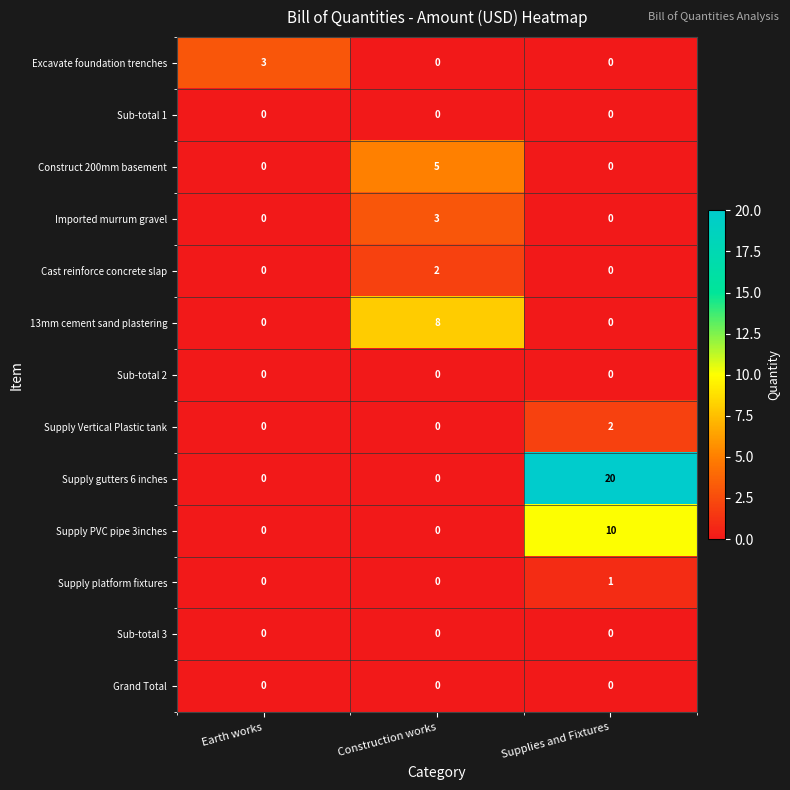

At which category does the chart reach its peak across all series?

Supplies and Fixtures